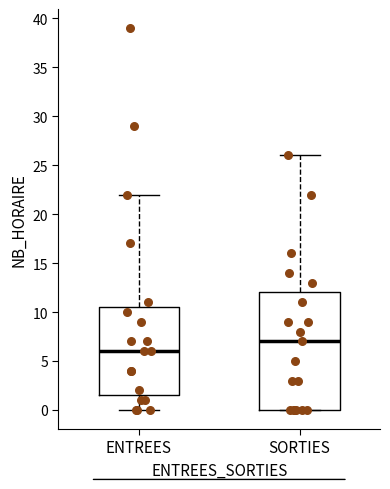

Comparing the boxes themselves (not the whiskers), which one is the tallest?

SORTIES